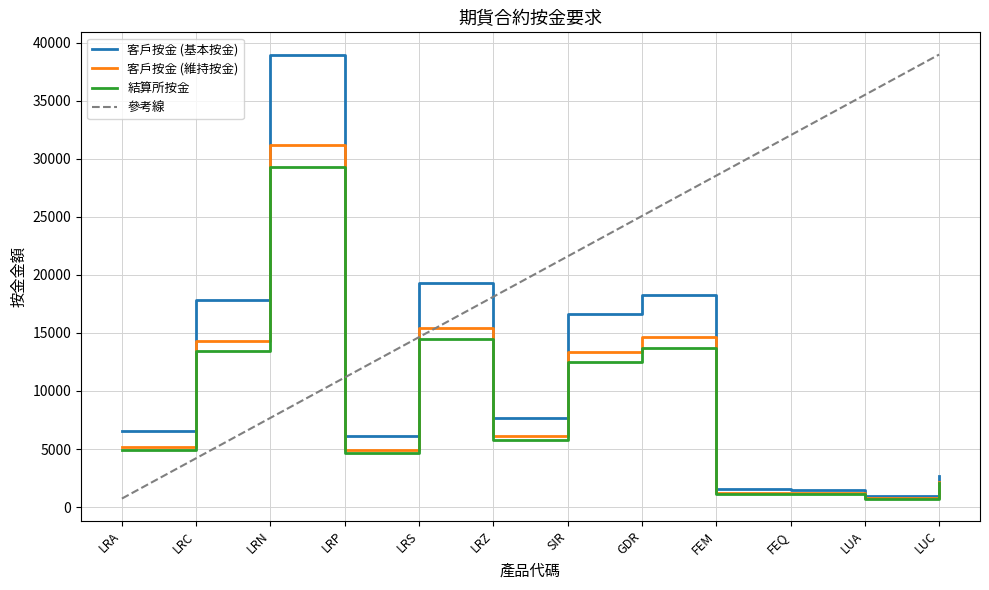

Reading left to right, list all the values displayed in this chart.

客戶按金 (基本按金): 6517	17875	38982	6144	19258	7700	16664	18274	1529	1476	972	2713
客戶按金 (維持按金): 5213	14300	31185	4915	15406	6160	13331	14619	1223	1180	777	2170
結算所按金: 4900	13440	29310	4620	14480	5790	12530	13740	1150	1110	731	2040